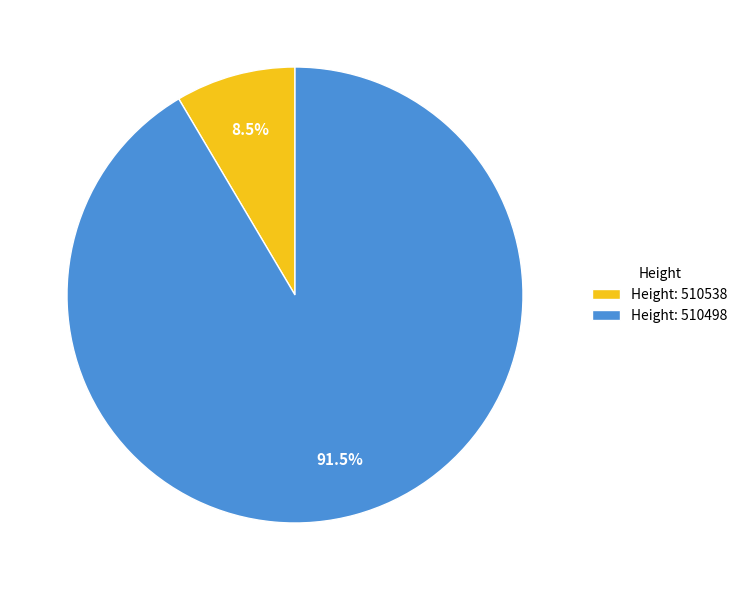

Rank the categories by value from lowest to highest.

Height: 510538, Height: 510498